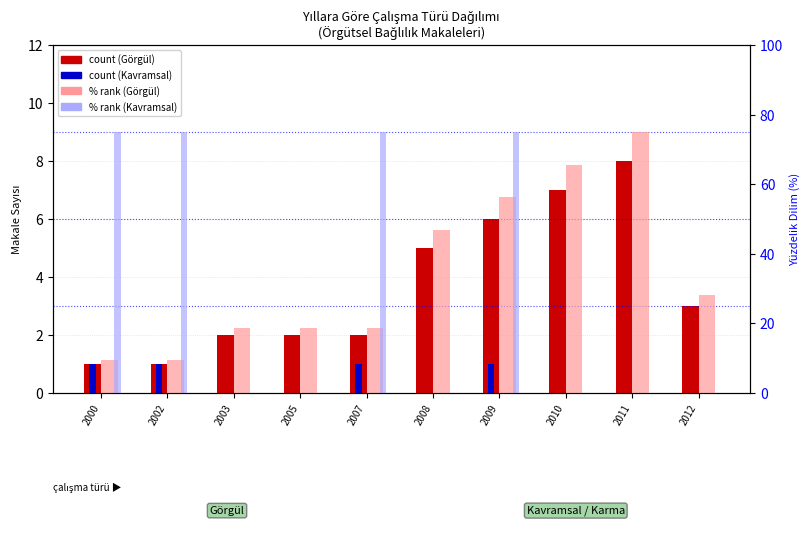

How many values in the Kavramsal (count) series exceed 0?

4